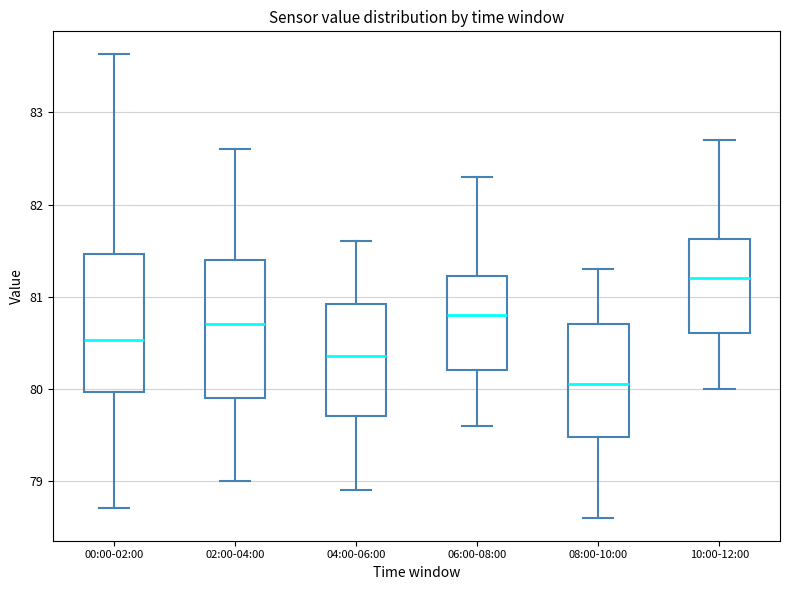

Where does the lower whisker of the box for 06:00-08:00 end on the y-axis? The values are not printed on the chart, so give them approximately, as read against the axis.

79.6